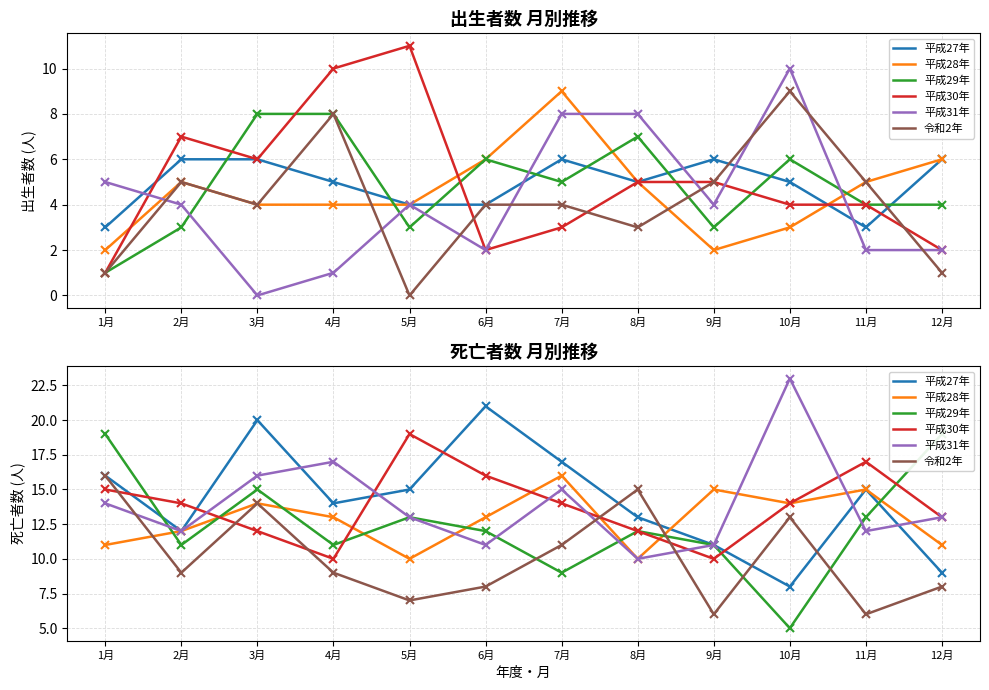

True or false: 平成30年 has a value of 23 at 10月.

False